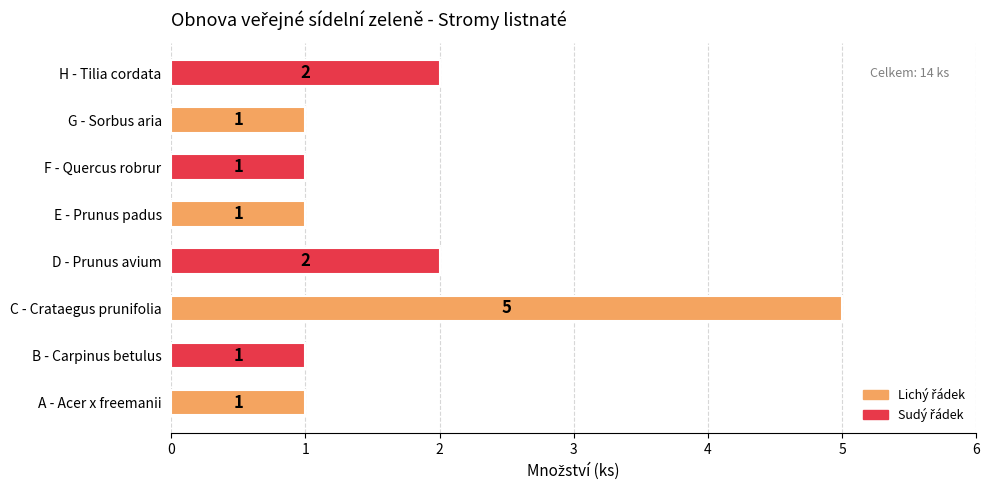

True or false: the data shows 2 at E - Prunus padus.

False